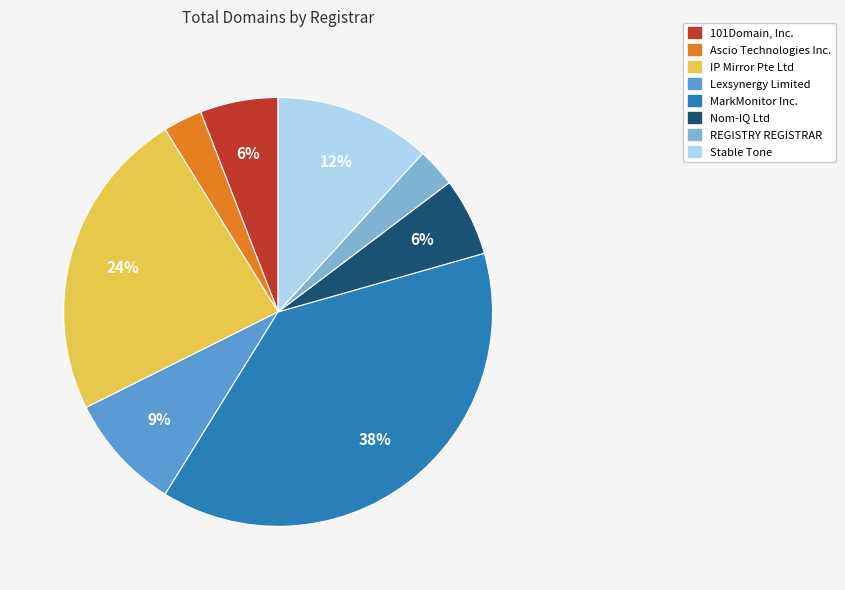

To the nearest percent, what percentage of the pie is Lexsynergy Limited?

9%